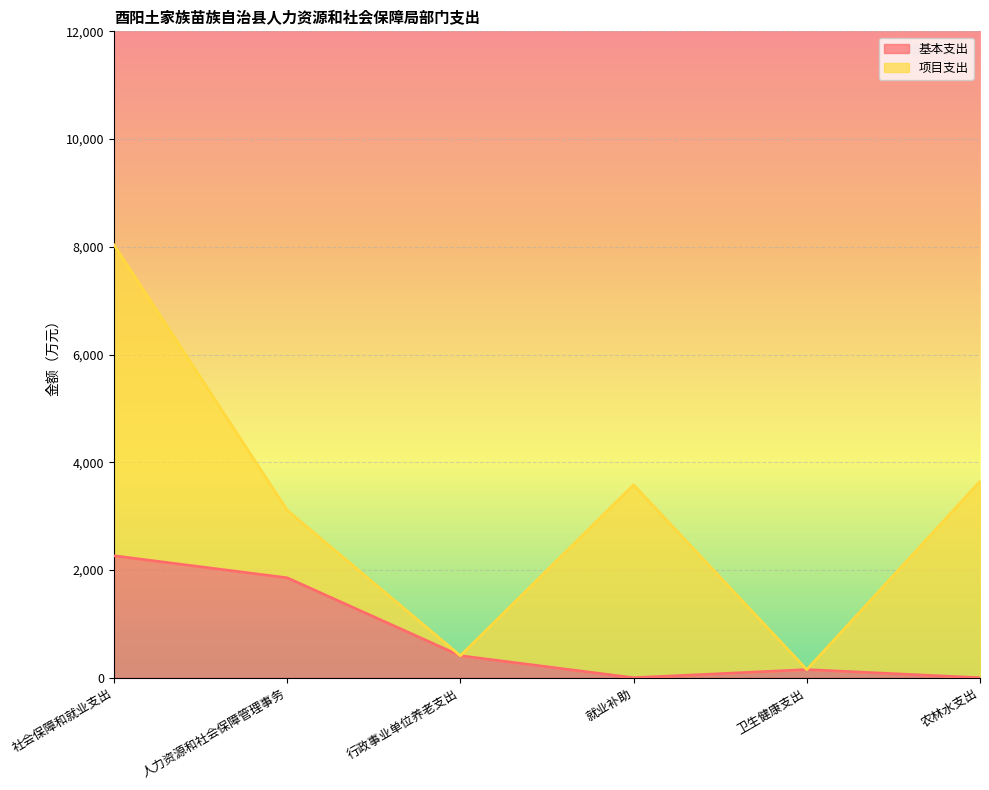

Where does the data first go above 408?

社会保障和就业支出